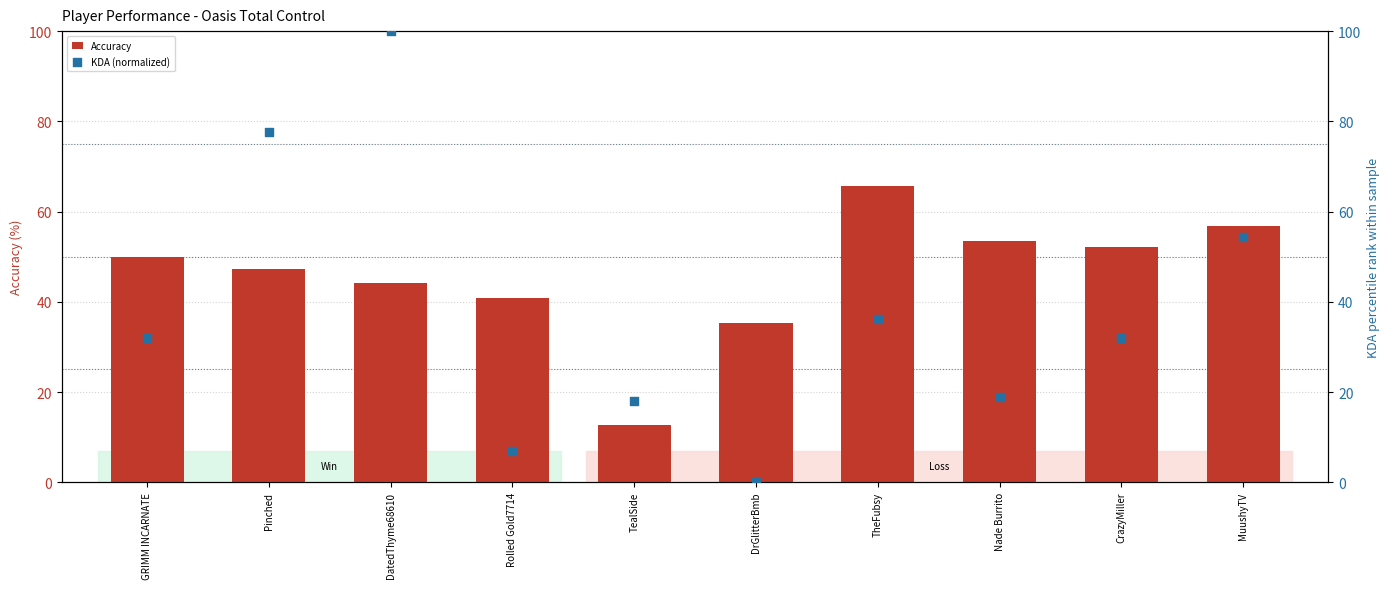

Which series reaches the minimum Y coordinate?

KDA (normalized)